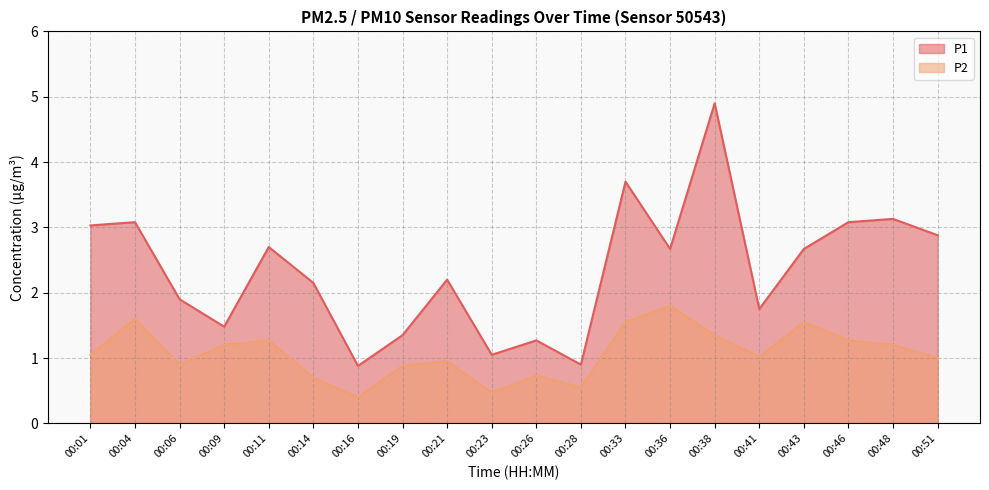

True or false: P1 and P2 cross at least once.

False